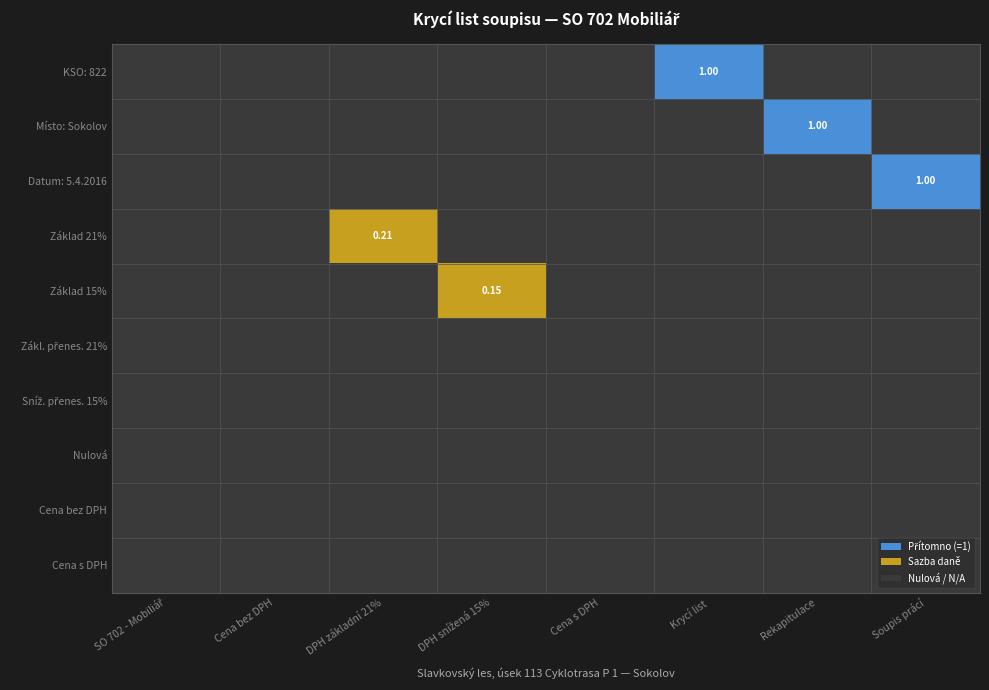

Reading right to left, what are all the values shown in this chart?

SO 702 - Mobiliář: 0.0	0.0	0.0	0.0	0.0	0.0	0.0	0.0	0.0	0.0
Cena bez DPH: 0.0	0.0	0.0	0.0	0.0	0.0	0.0	0.0	0.0	0.0
DPH základní 21%: 0.0	0.0	0.0	0.0	0.0	0.0	0.2	0.0	0.0	0.0
DPH snížená 15%: 0.0	0.0	0.0	0.0	0.0	0.1	0.0	0.0	0.0	0.0
Cena s DPH: 0.0	0.0	0.0	0.0	0.0	0.0	0.0	0.0	0.0	0.0
Krycí list: 0.0	0.0	0.0	0.0	0.0	0.0	0.0	0.0	0.0	1.0
Rekapitulace: 0.0	0.0	0.0	0.0	0.0	0.0	0.0	0.0	1.0	0.0
Soupis prácí: 0.0	0.0	0.0	0.0	0.0	0.0	0.0	1.0	0.0	0.0